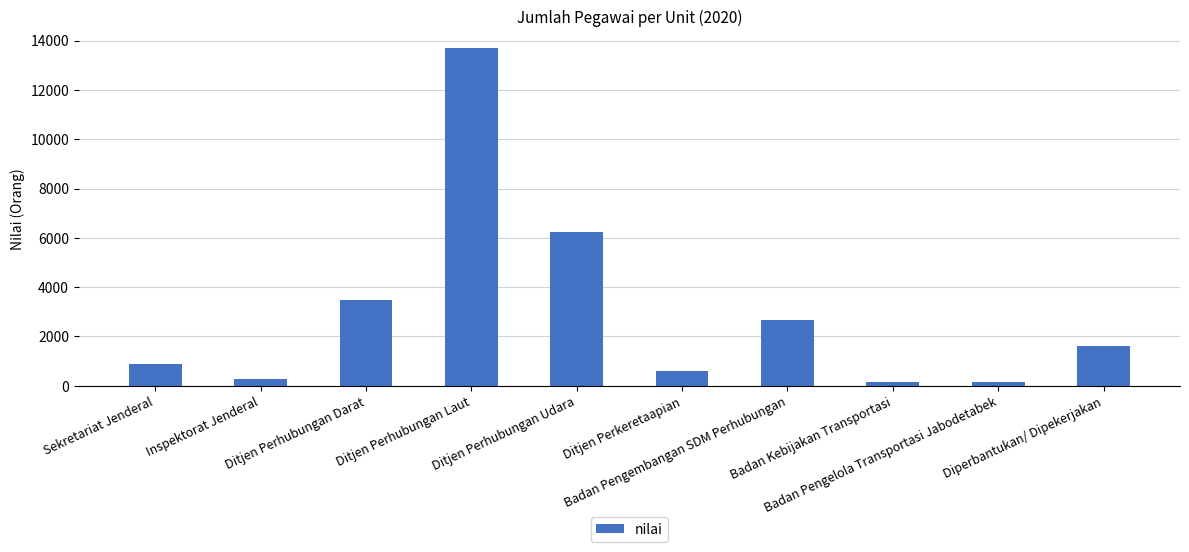

At which label does the data first exceed 1631?

Ditjen Perhubungan Darat